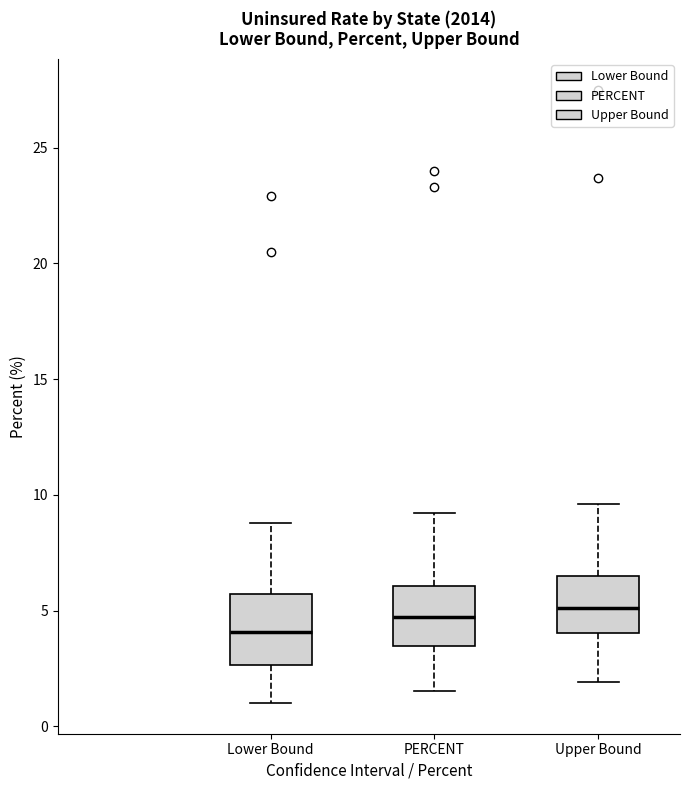

Where does the median line of the box for PERCENT sit on the y-axis? The values are not printed on the chart, so give them approximately, as read against the axis.

4.5